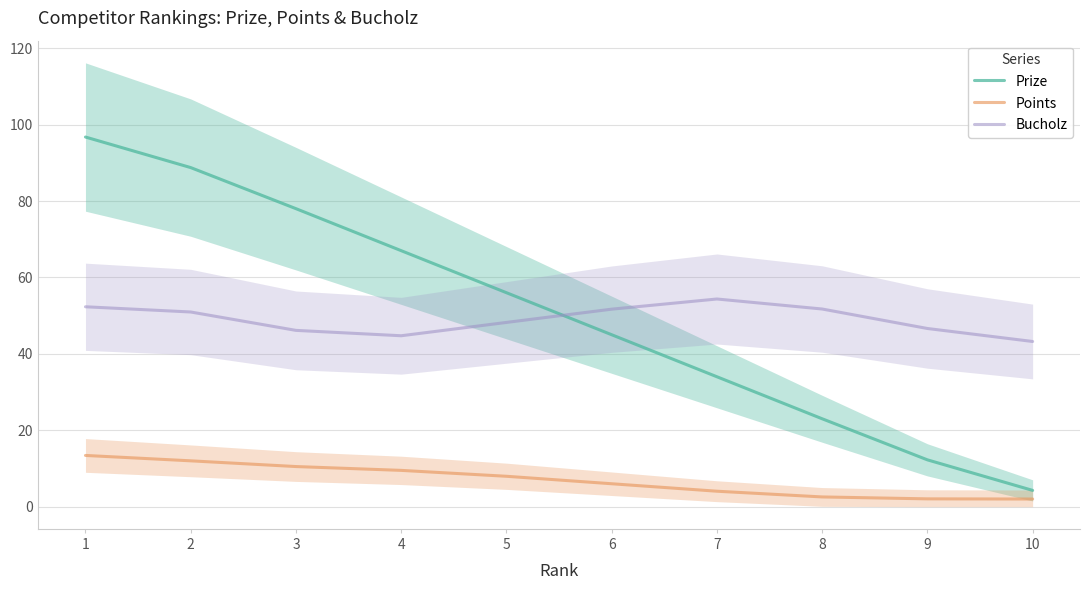

Reading left to right, extract all data points from this chart.

Prize: 96.7	88.7	78.0	67.0	56.0	45.0	34.0	23.0	12.3	4.3
Points: 13.4	12.0	10.5	9.5	8.0	6.0	4.0	2.5	2.0	2.0
Bucholz: 52.3	51.0	46.1	44.7	48.2	51.7	54.4	51.7	46.6	43.2